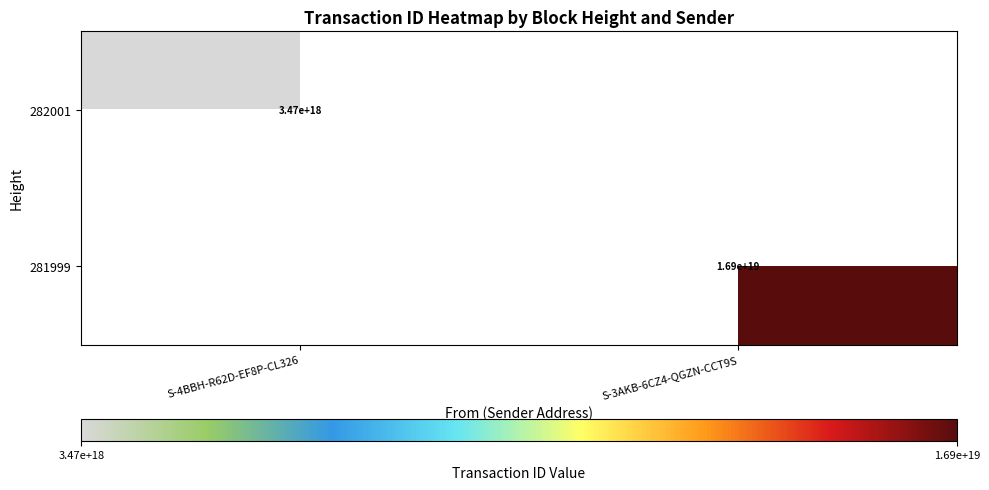

The 281999 series shows 10302192806769160192 at S-3AKB-6CZ4-QGZN-CCT9S. True or false?

False